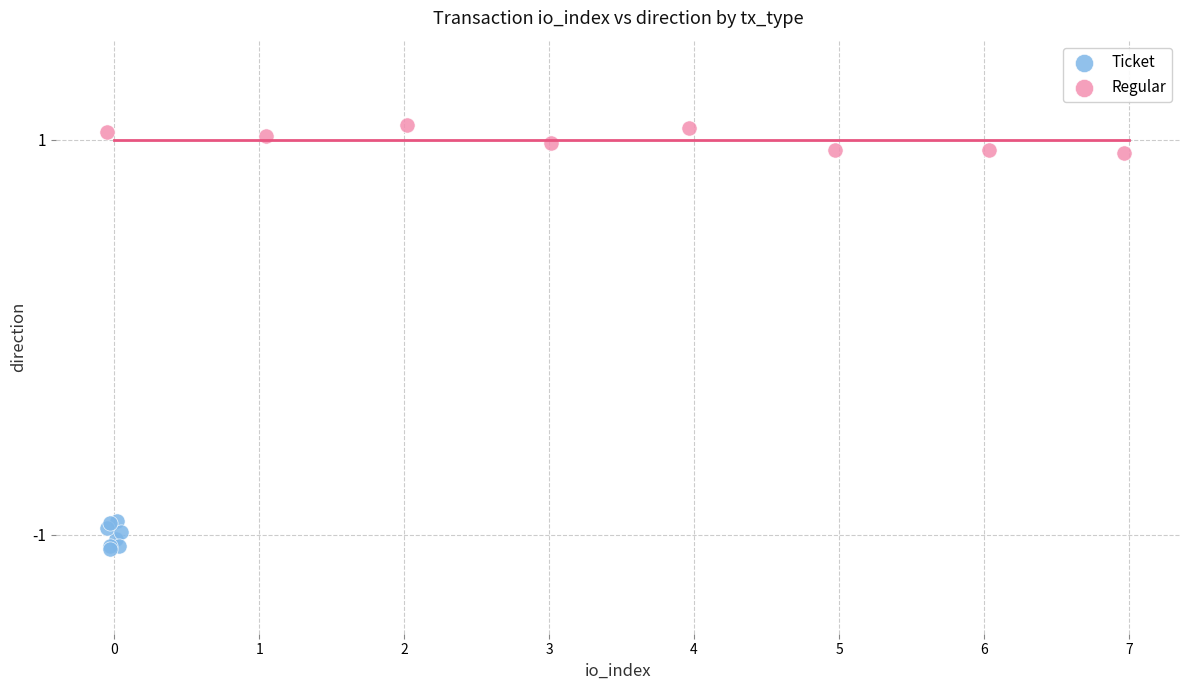

Which series contains the highest Y value?

Regular